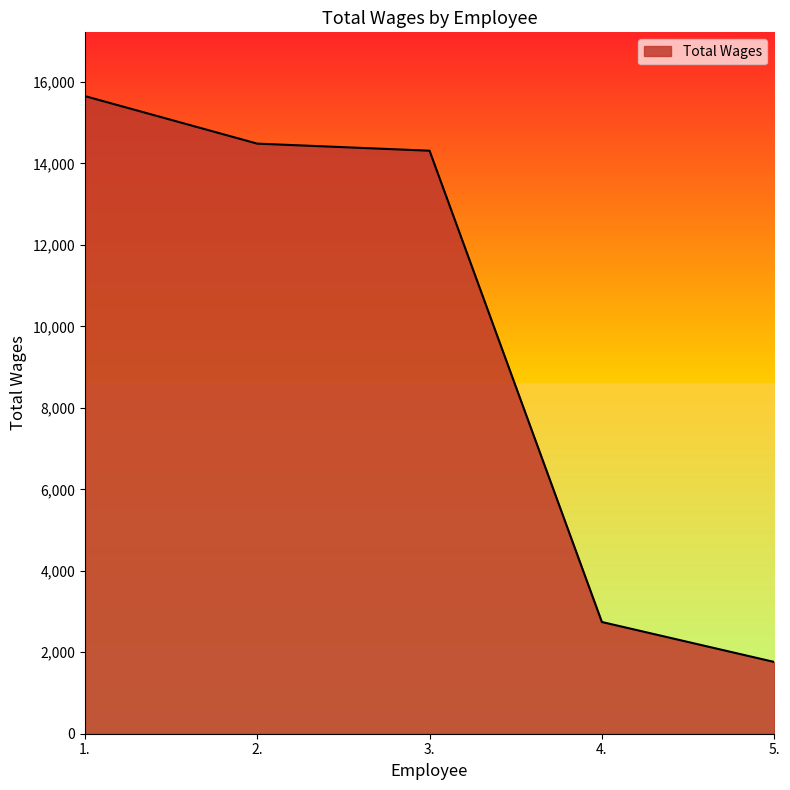

How many series are shown in this chart?

1